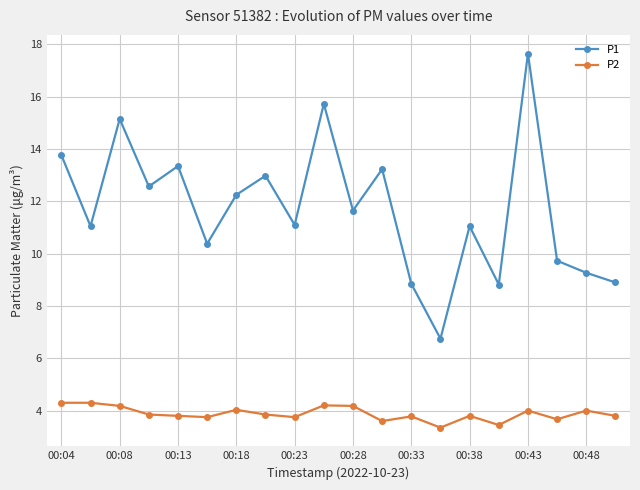

What is the sum of all P1 values?

234.2